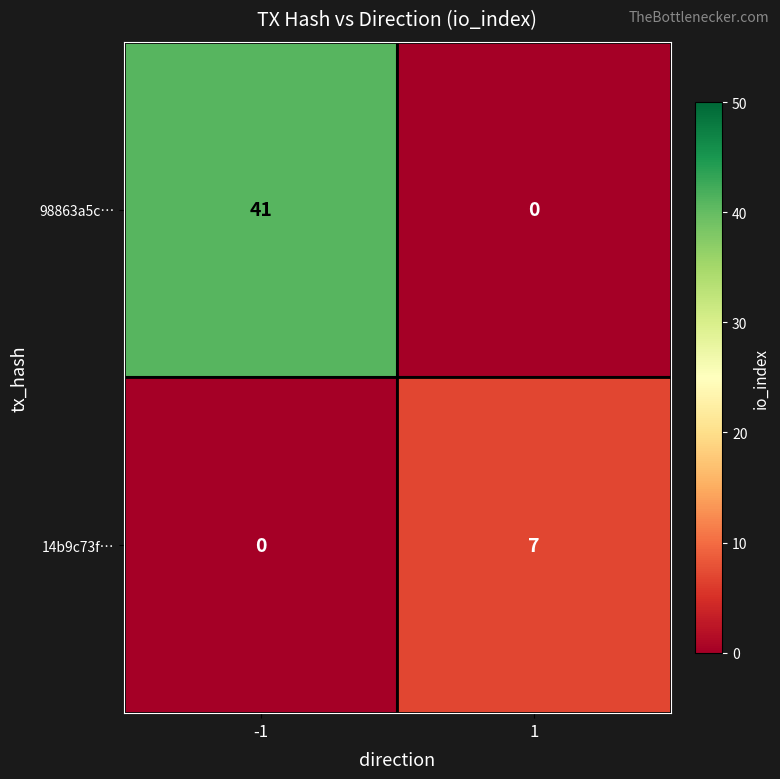

Rank the series at -1 from lowest to highest value.

14b9c73f…, 98863a5c…